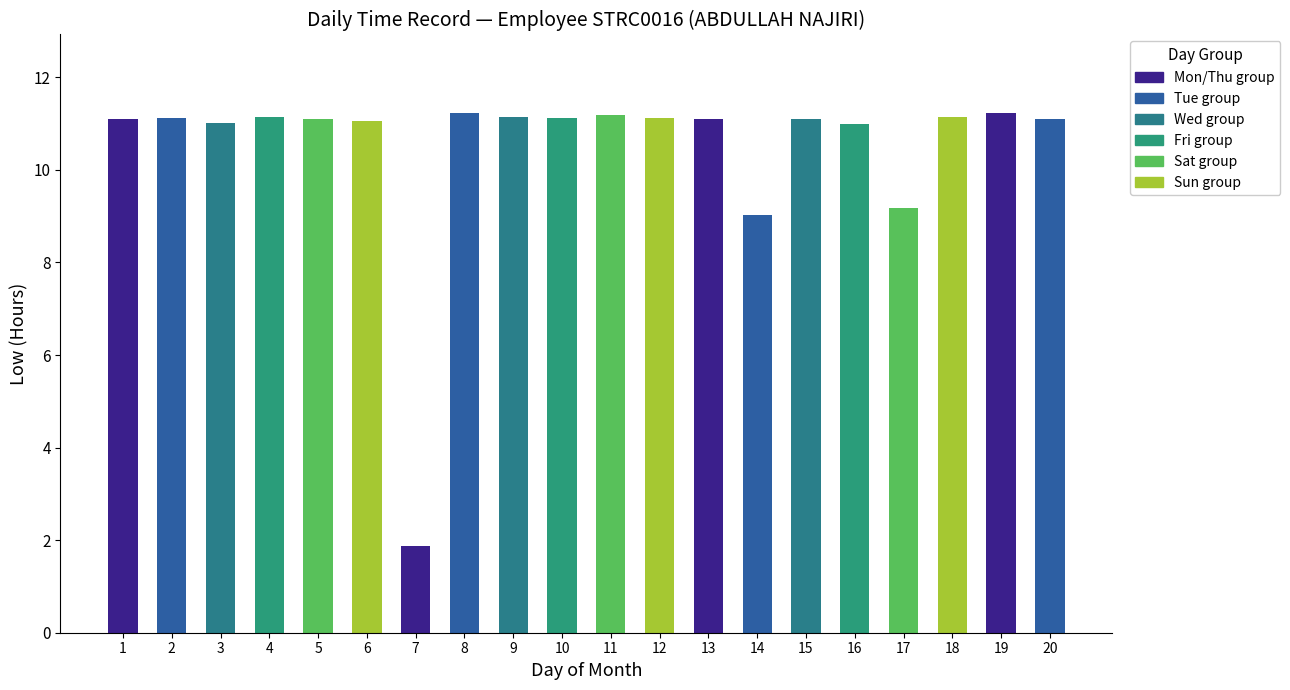

What is the value of the 7th bar from the left?

1.9